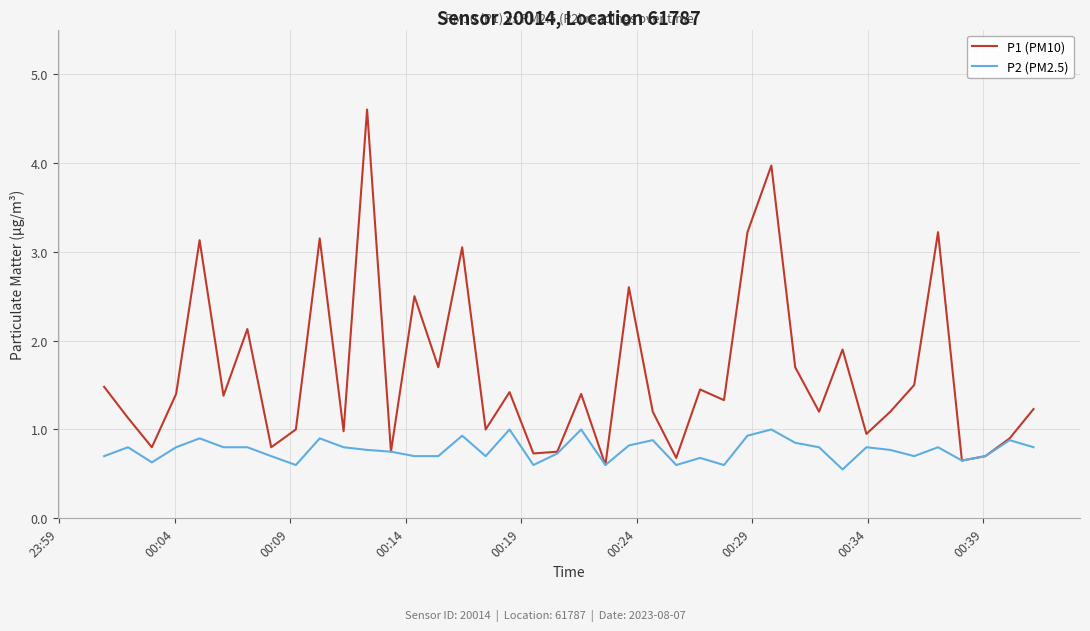

What is the average value of the P1 (PM10) series?

1.6